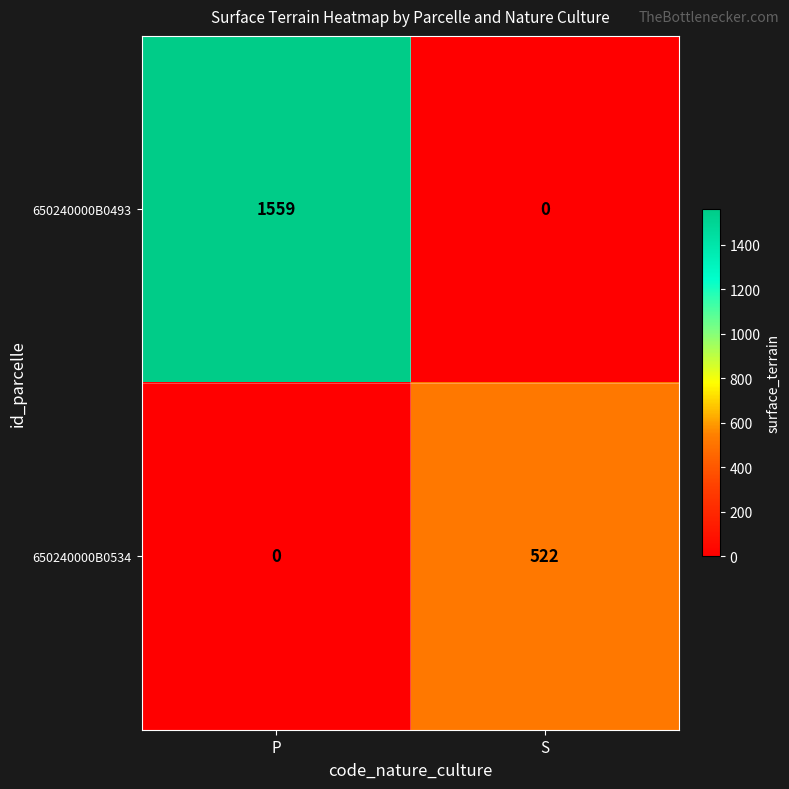

At which category is the sum across all series the highest?

P